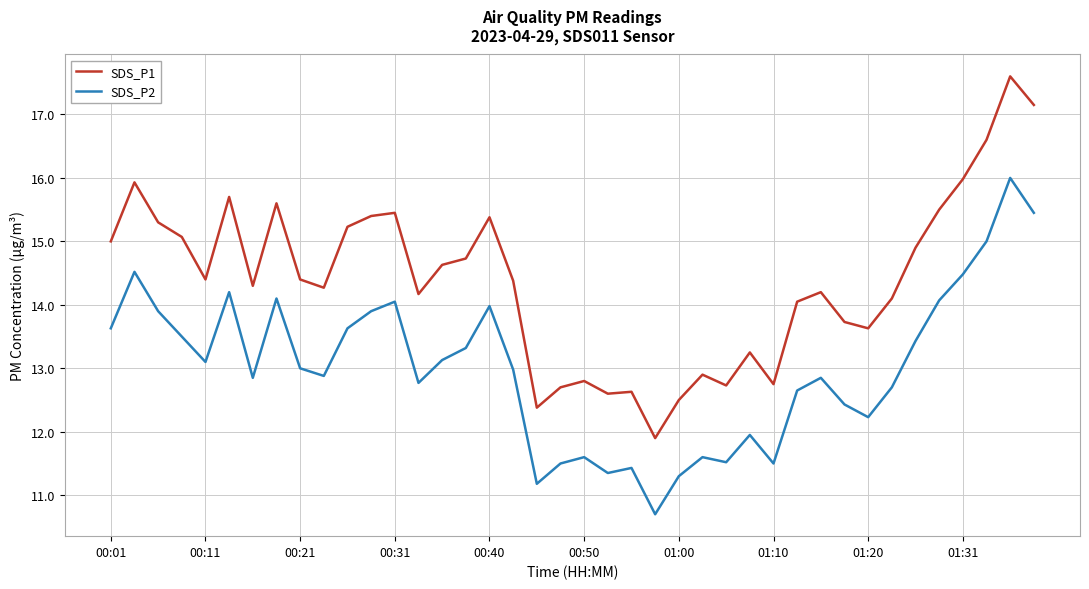

Is this an area chart (filled region under the line)?

No